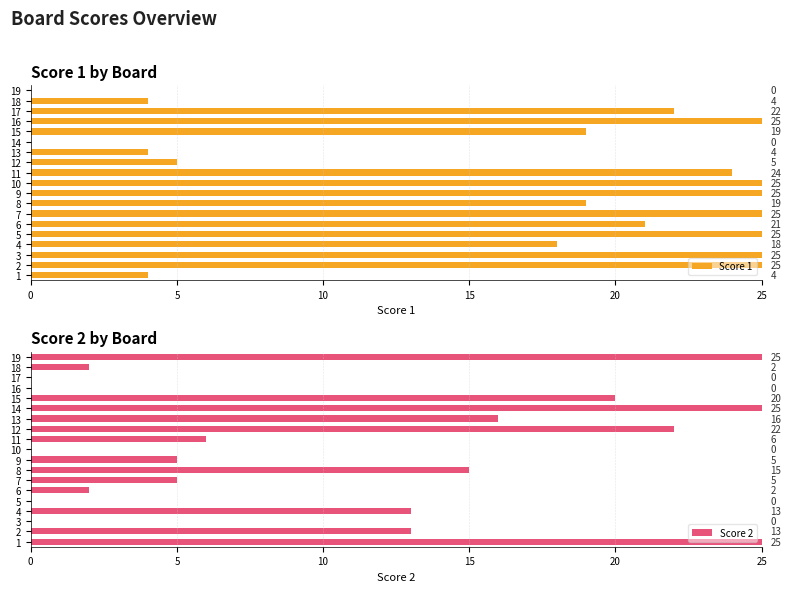

How many values in the Score 1 series are below 21?

9